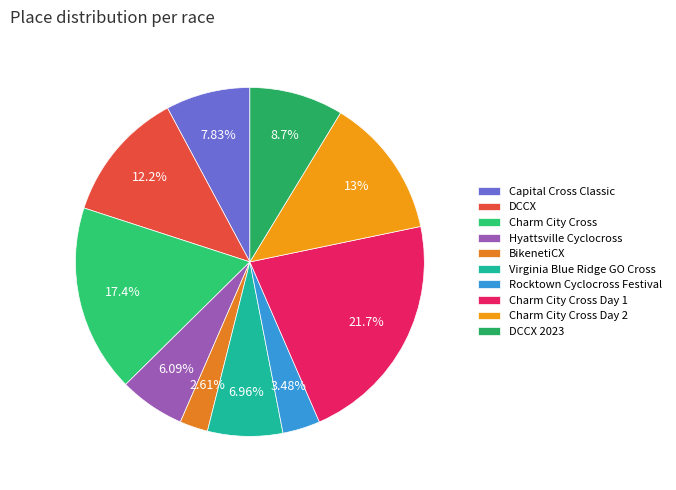

Which has a higher value, Charm City Cross Day 1 or Rocktown Cyclocross Festival?

Charm City Cross Day 1